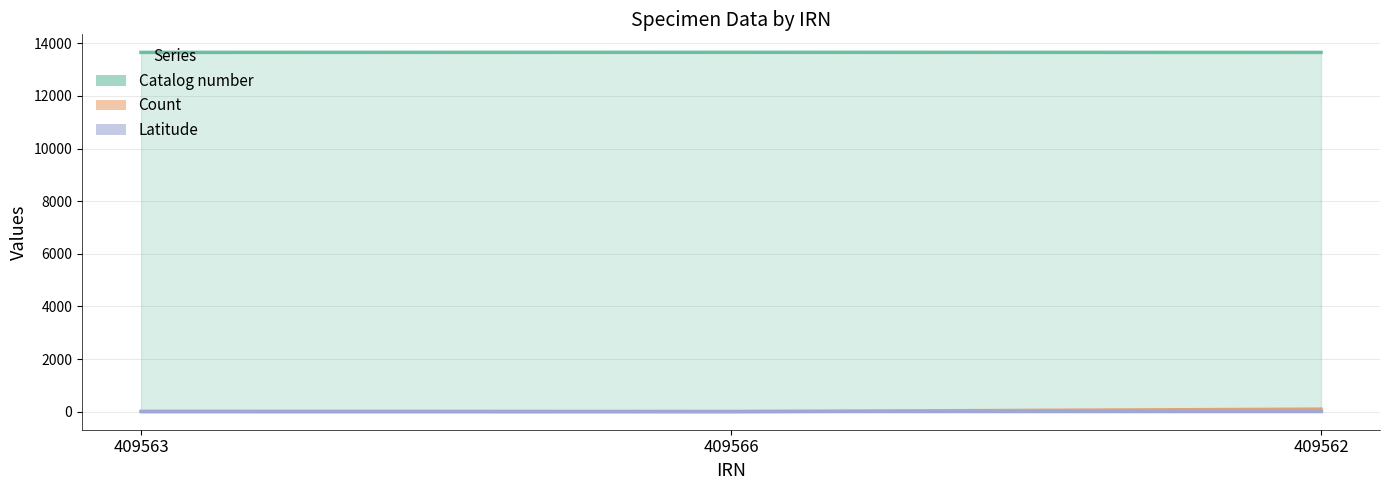

What is the value of the Count point at the 1st from the left?

8